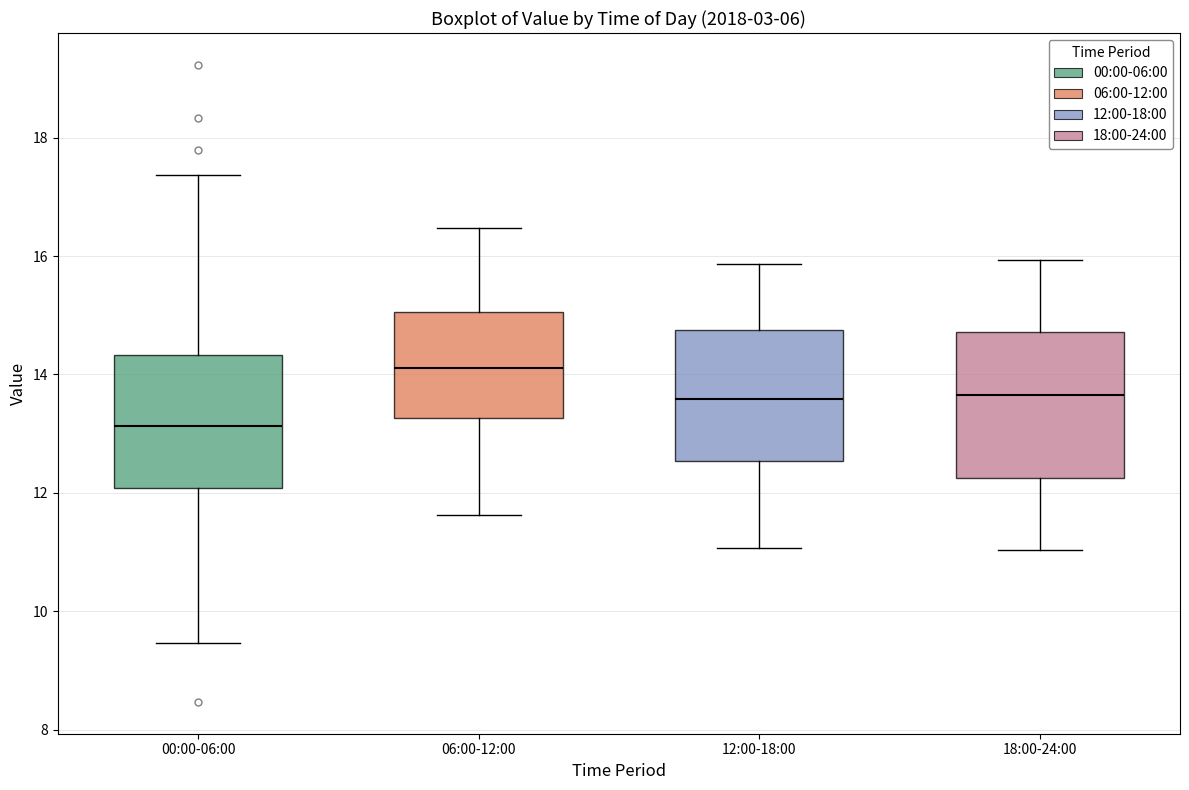

Reading left to right, transcribe this box plot: for each box, give where its median line is, the range the box spans, and where its two whiskers end, as read against the y-axis. The values are not printed on the chart, so give them approximately, as read against the axis.

00:00-06:00: median 13.2, box 12.0 to 14.4, whiskers 9.4 to 17.4
06:00-12:00: median 14.2, box 13.2 to 15.0, whiskers 11.6 to 16.4
12:00-18:00: median 13.6, box 12.6 to 14.8, whiskers 11.0 to 15.8
18:00-24:00: median 13.6, box 12.2 to 14.8, whiskers 11.0 to 16.0